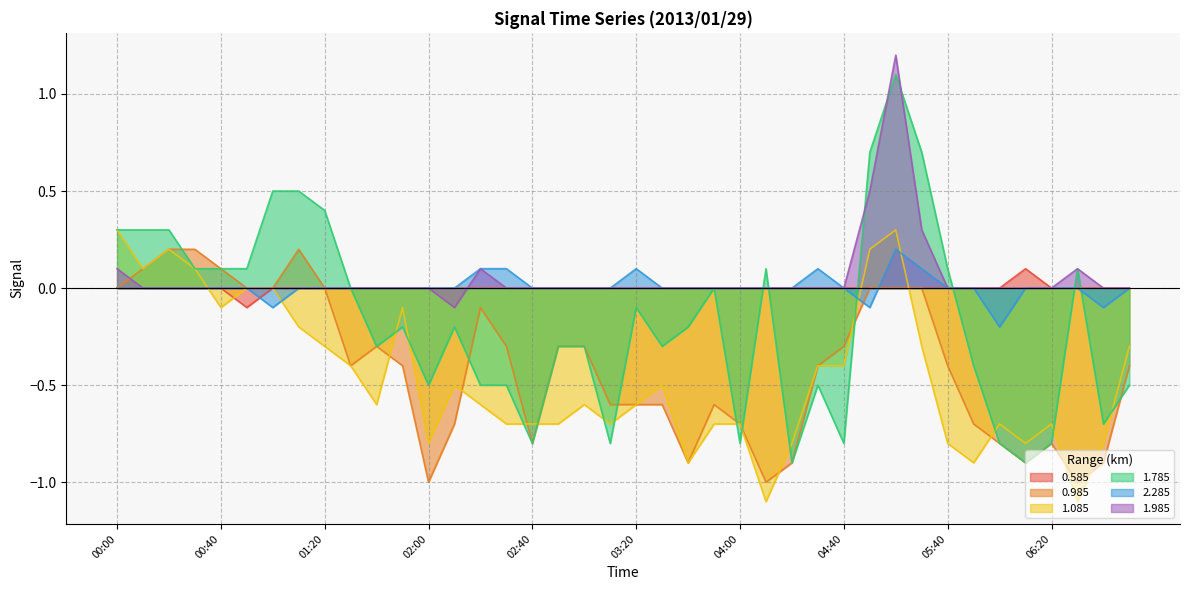

What position from the right is 02:30?

25